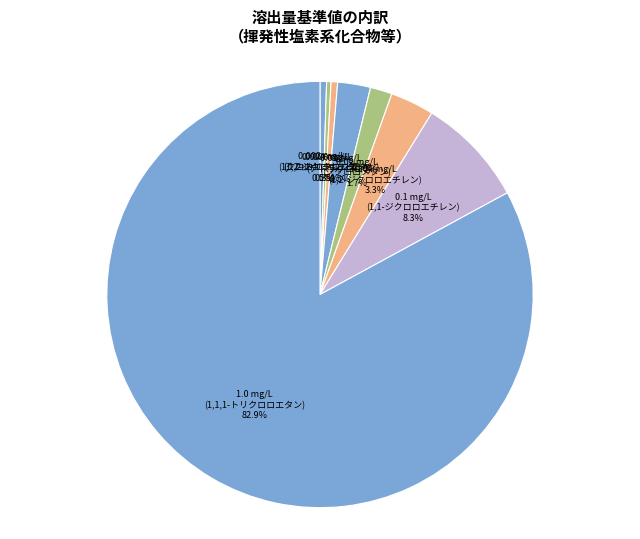

Does any single category account for the majority?

Yes